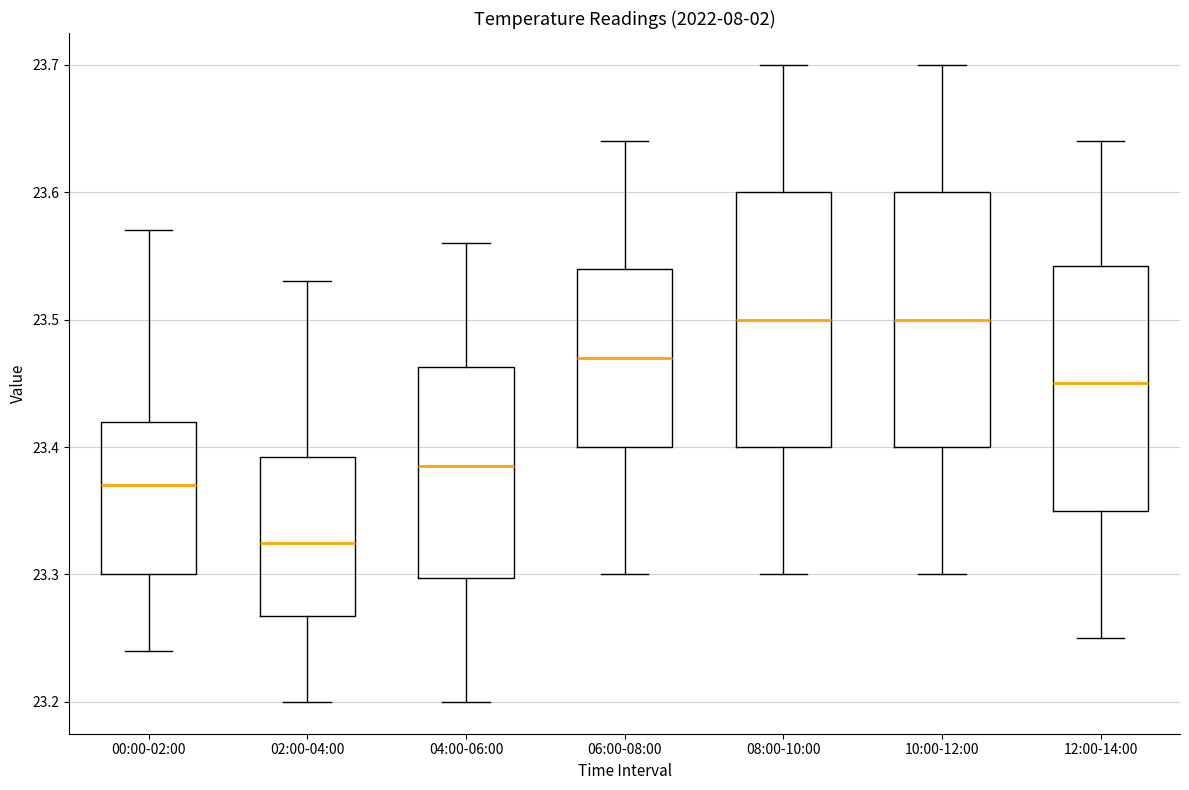

Reading left to right, read every box against the y-axis: the position of its median line, the range the box covers, and the ends of its whiskers. The values are not printed on the chart, so give them approximately, as read against the axis.

00:00-02:00: median 23.37, box 23.30 to 23.42, whiskers 23.24 to 23.57
02:00-04:00: median 23.33, box 23.27 to 23.39, whiskers 23.20 to 23.53
04:00-06:00: median 23.39, box 23.30 to 23.46, whiskers 23.20 to 23.56
06:00-08:00: median 23.47, box 23.40 to 23.54, whiskers 23.30 to 23.64
08:00-10:00: median 23.50, box 23.40 to 23.60, whiskers 23.30 to 23.70
10:00-12:00: median 23.50, box 23.40 to 23.60, whiskers 23.30 to 23.70
12:00-14:00: median 23.45, box 23.35 to 23.54, whiskers 23.25 to 23.64